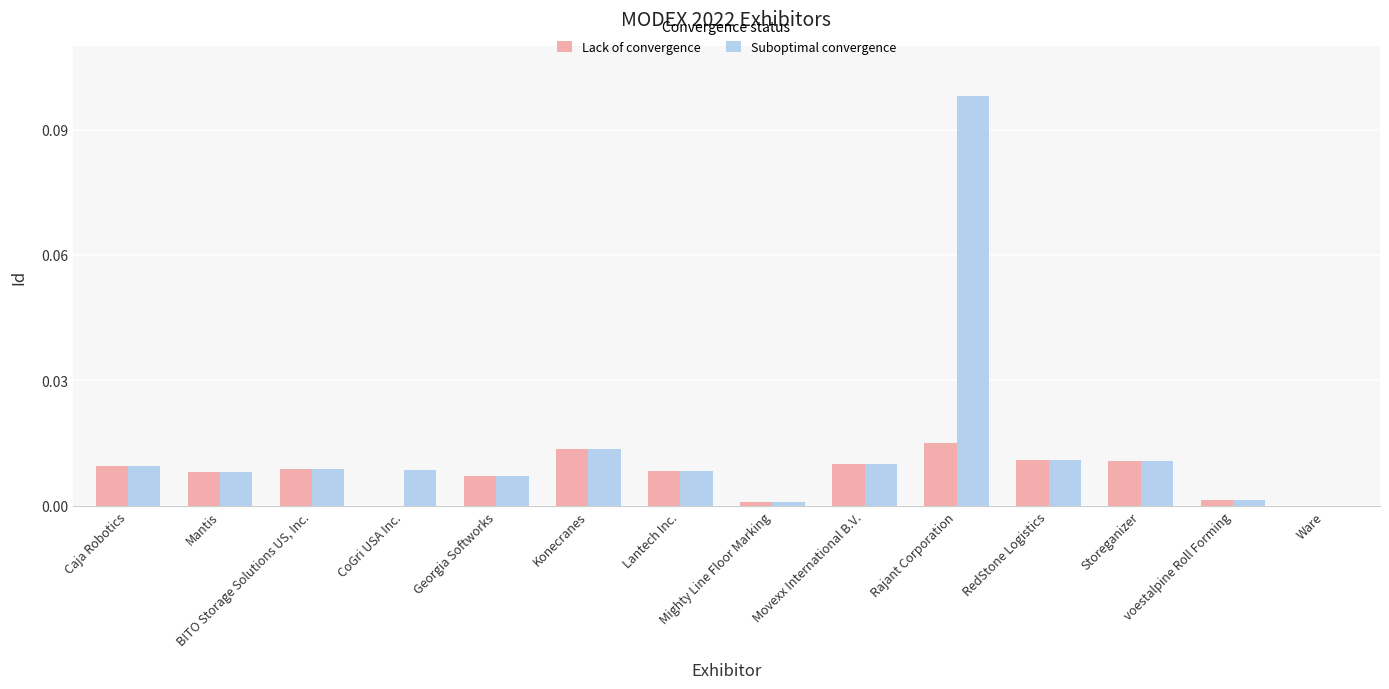

What are all the series names shown in the legend?

Lack of convergence, Suboptimal convergence